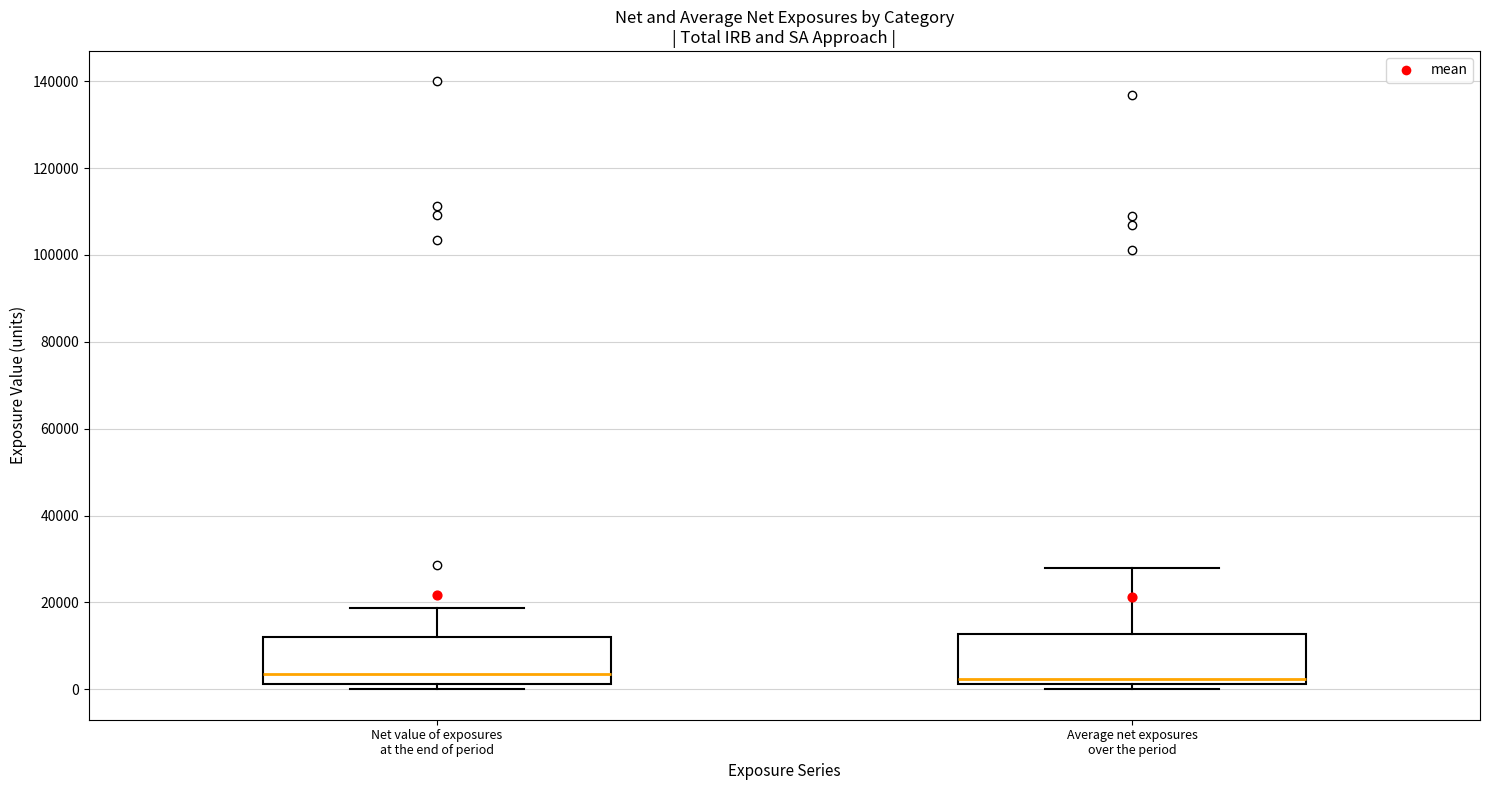

Reading left to right, read every box against the y-axis: the position of its median line, the range the box covers, and the ends of its whiskers. The values are not printed on the chart, so give them approximately, as read against the axis.

Net value of exposures at the end of period: median 4000, box 2000 to 12000, whiskers 0 to 18000
Average net exposures over the period: median 2000 (just above the box's lower edge), box 2000 to 12000, whiskers 0 to 28000